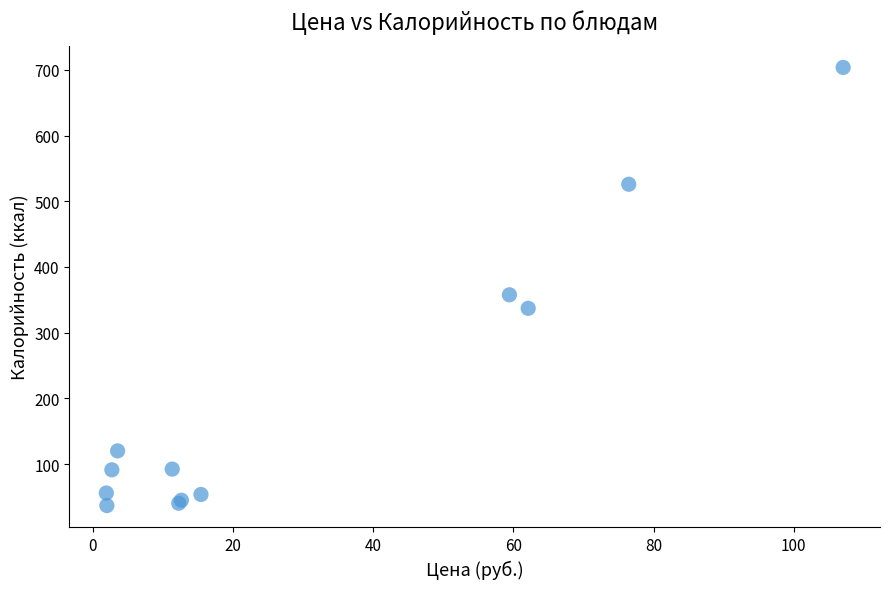

What Y value in the scatter plot is closest to 370?

357.6